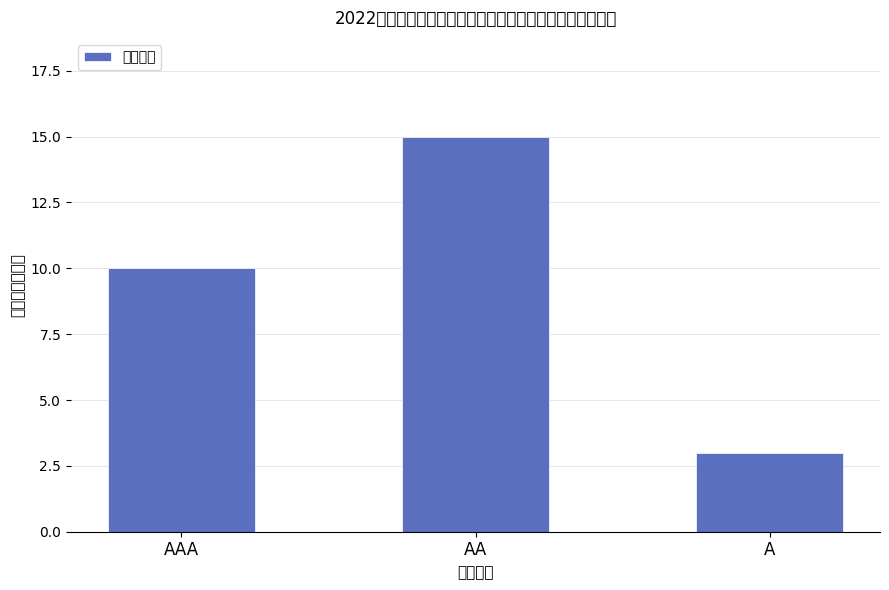

What is the average value?

9